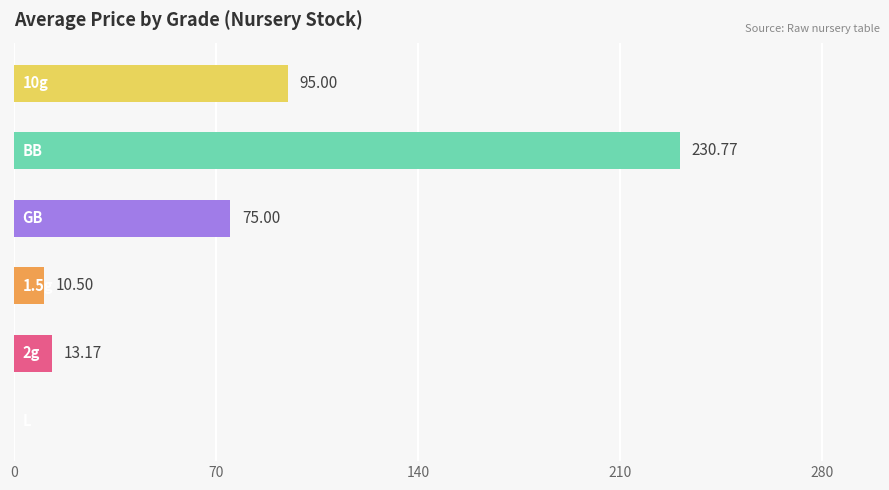

What is the sum of all values?

424.4